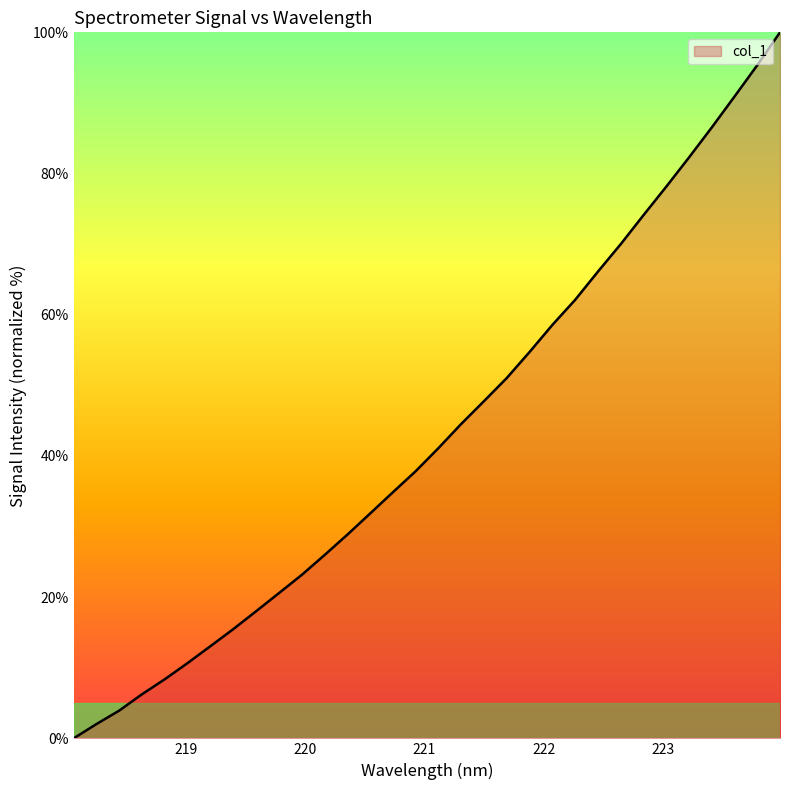

How many categories are shown in the chart?

32